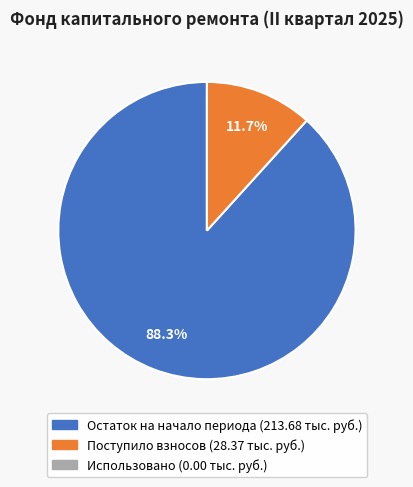

Does any single category account for the majority?

Yes